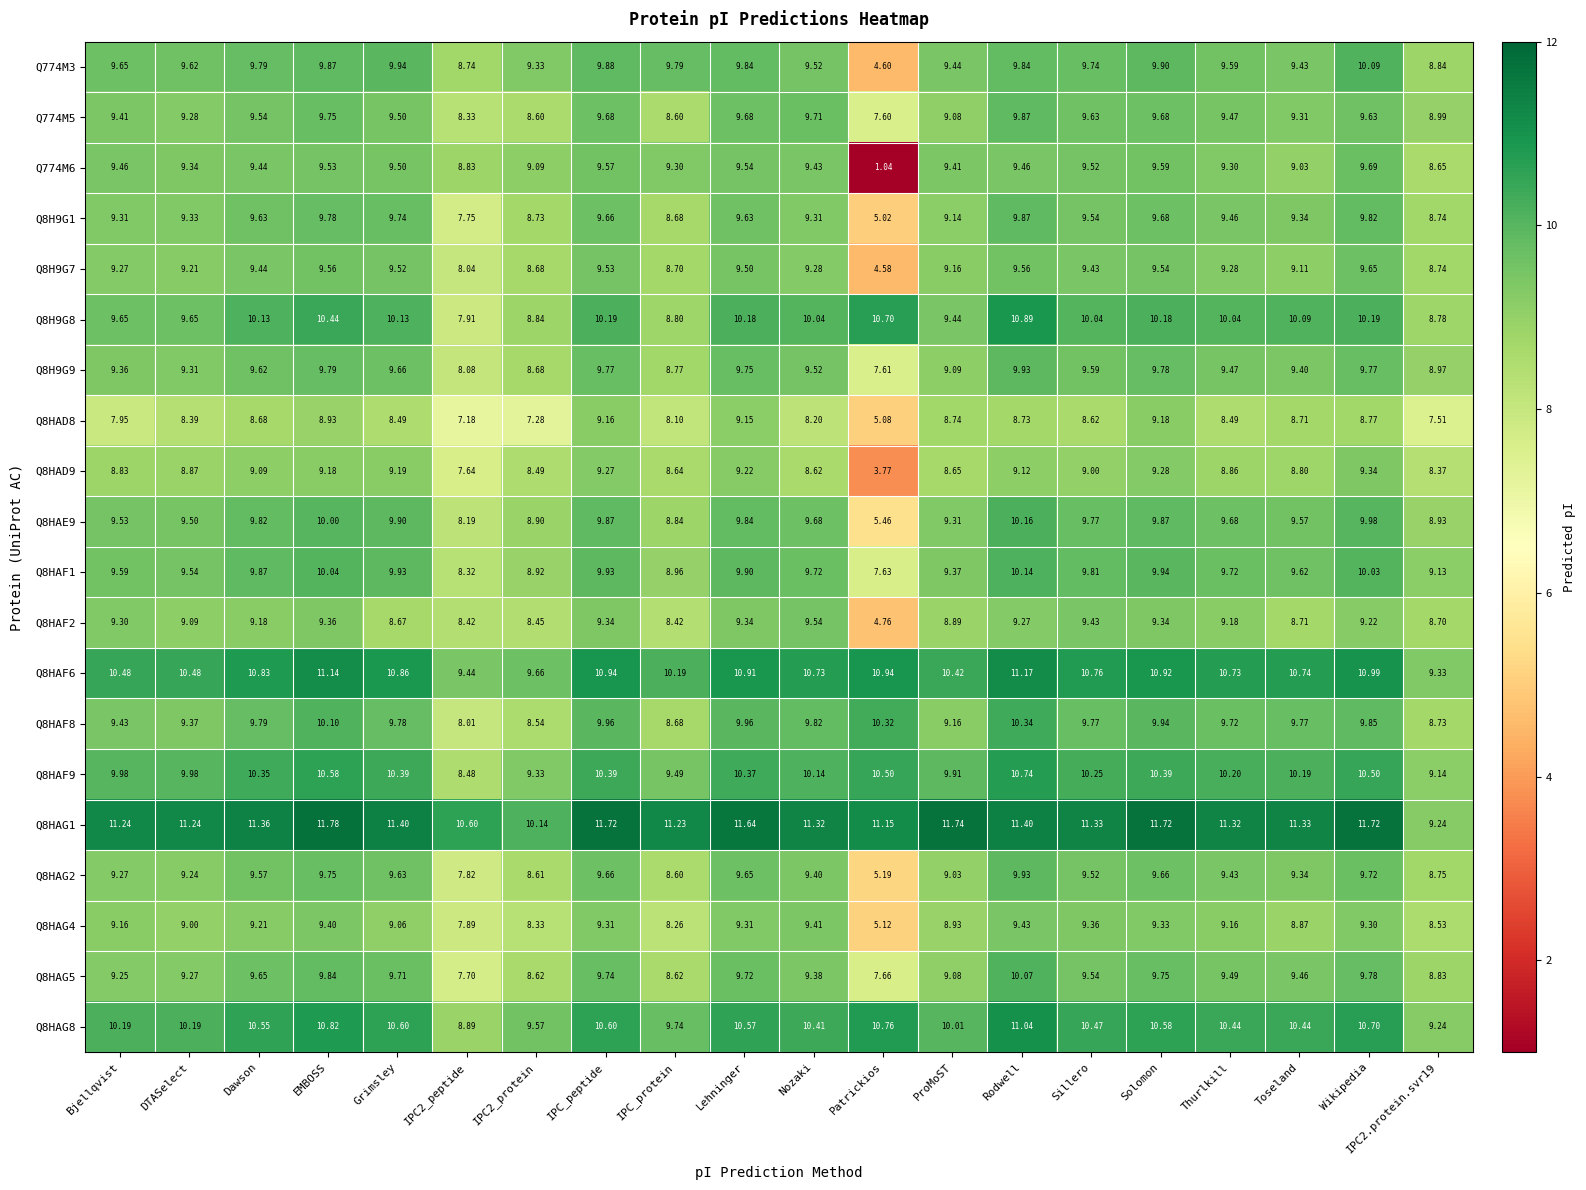

Which category has the highest value in the Q774M6 series?

Wikipedia